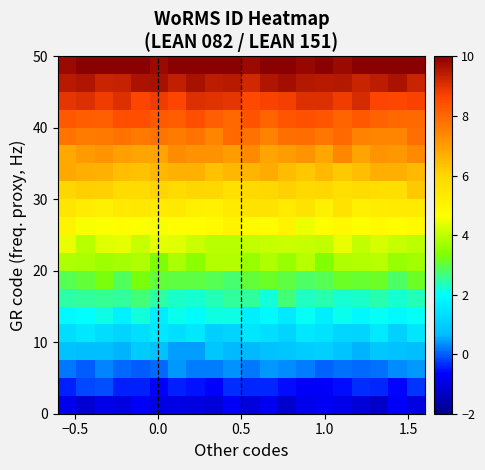

Which series has the largest total across all categories?

row_0